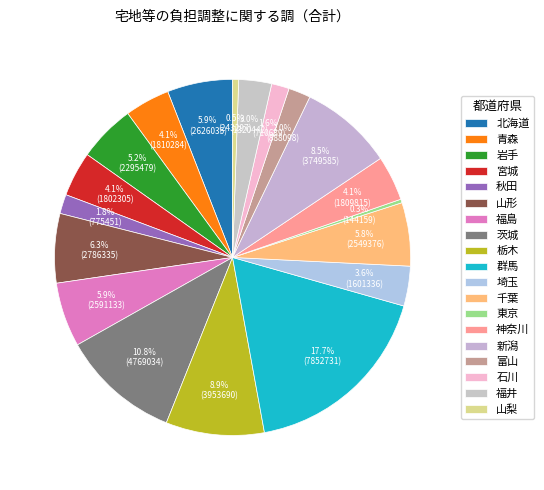

To the nearest percent, what is the combined percentage of 宮城 and 福島?

10%